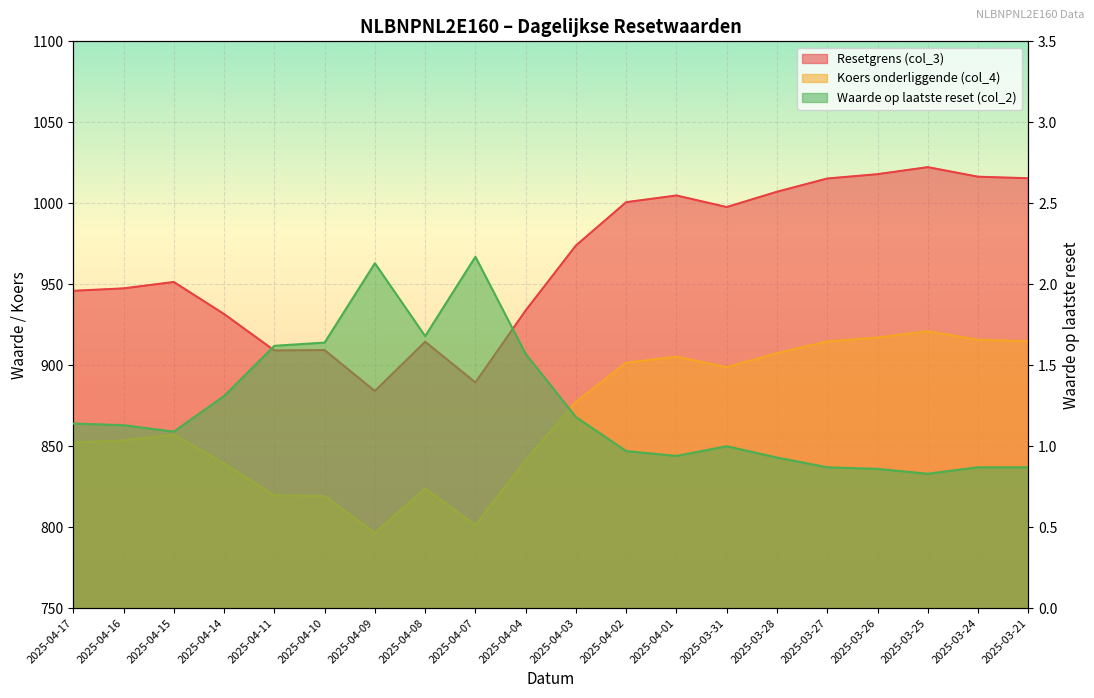

What is the value of the Koers onderliggende (col_4) point at the 11th from the left?

877.4